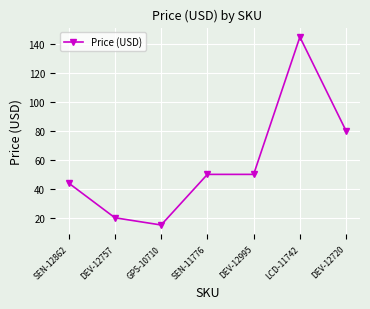

At which category does the data reach its first local valley?

GPS-10710